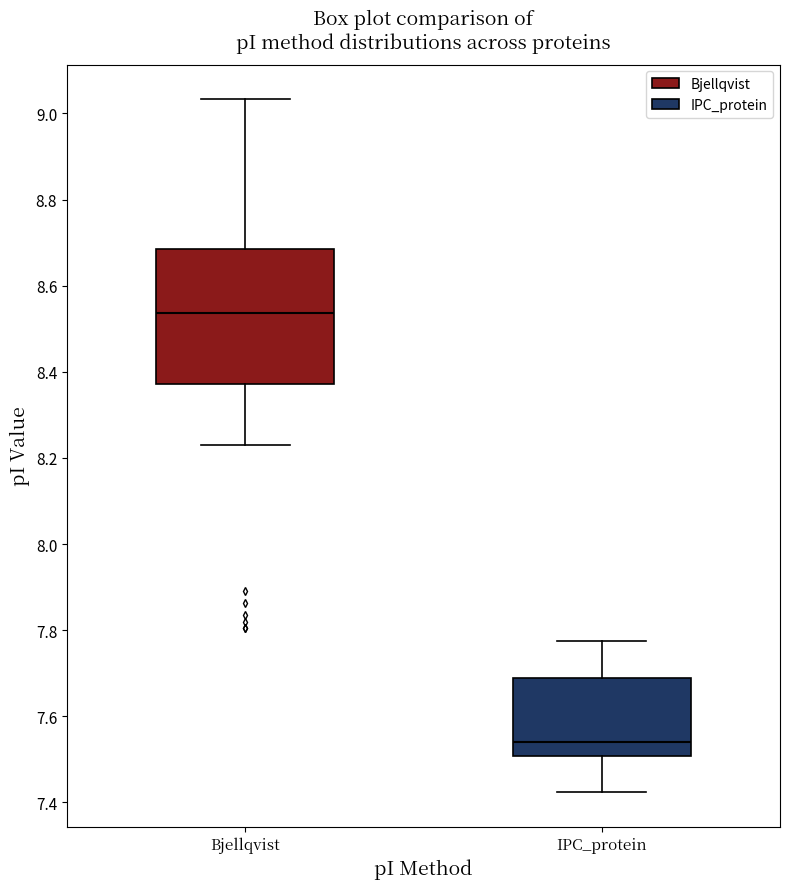

Reading left to right, transcribe this box plot: for each box, give where its median line is, the range the box spans, and where its two whiskers end, as read against the y-axis. The values are not printed on the chart, so give them approximately, as read against the axis.

Bjellqvist: median 8.54, box 8.38 to 8.68, whiskers 8.22 to 9.04
IPC_protein: median 7.54, box 7.50 to 7.68, whiskers 7.42 to 7.78